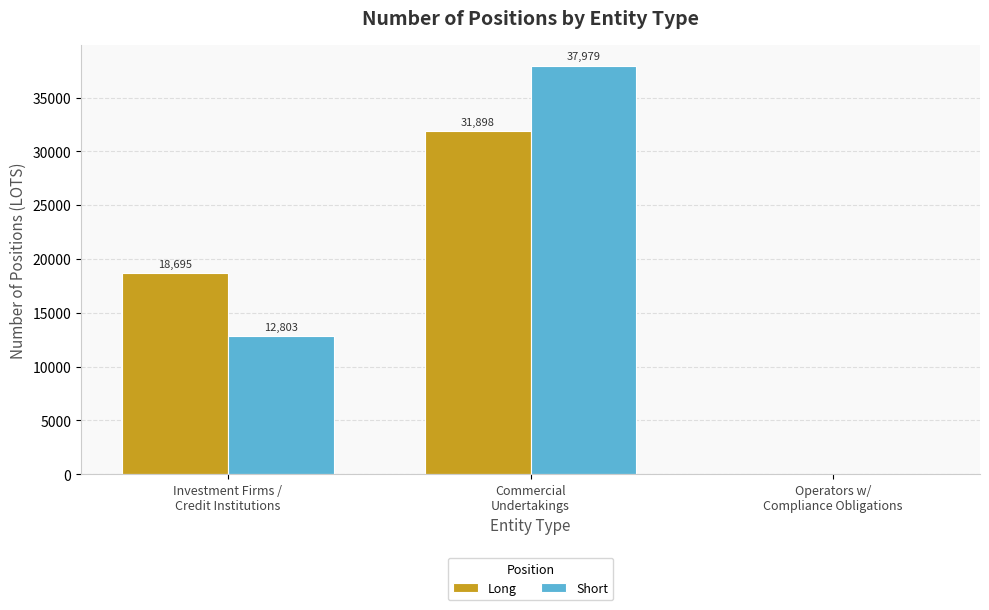

Which series has the largest range (max minus min)?

Short